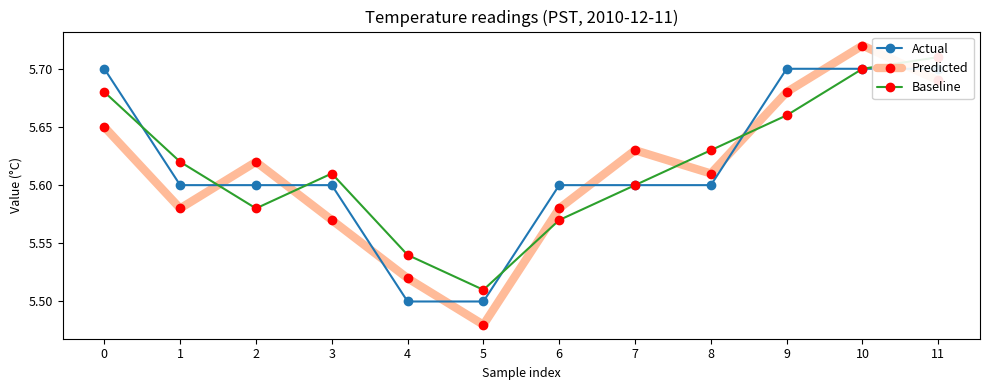

Which series has the widest spread of values?

Predicted